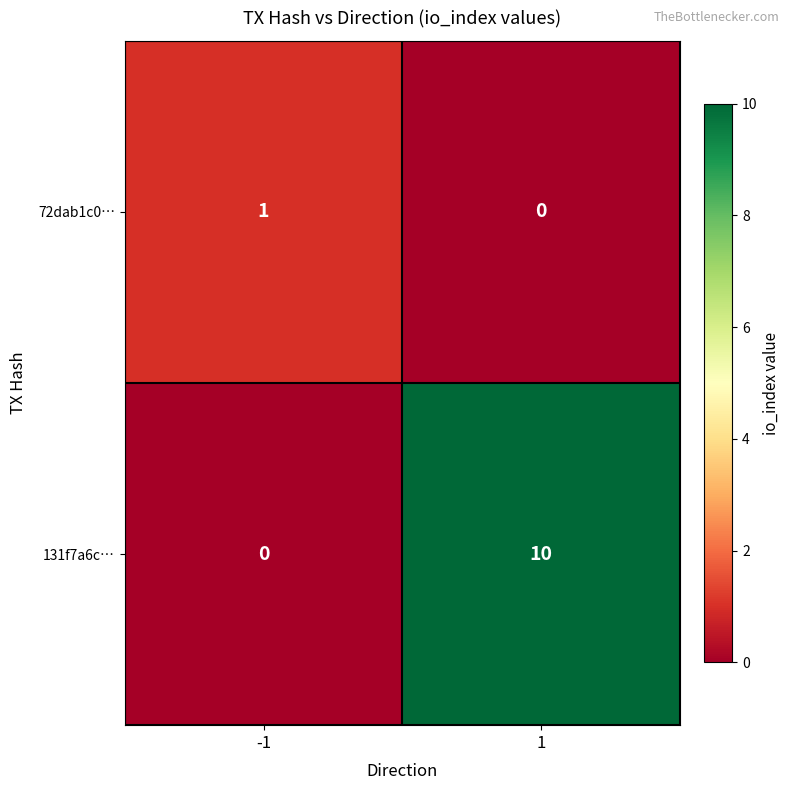

What is the difference between the 131f7a6c… values at -1 and 1?

10